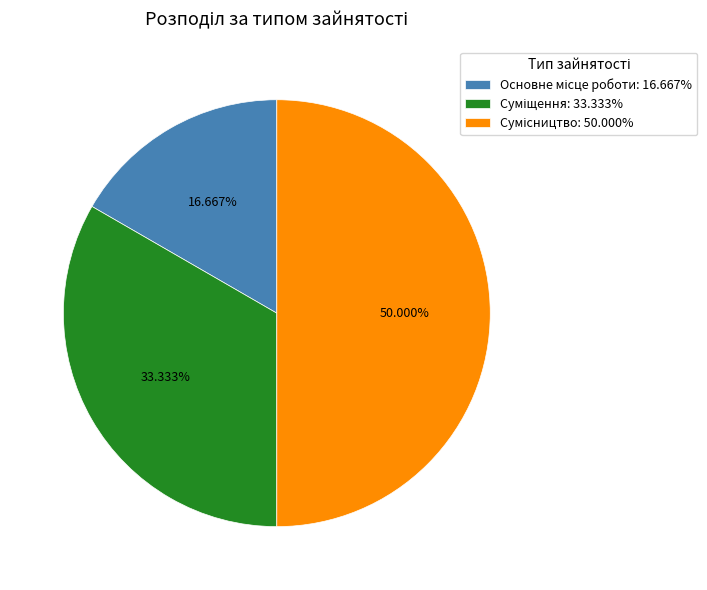

Does Суміщення account for over 50% of the chart?

No